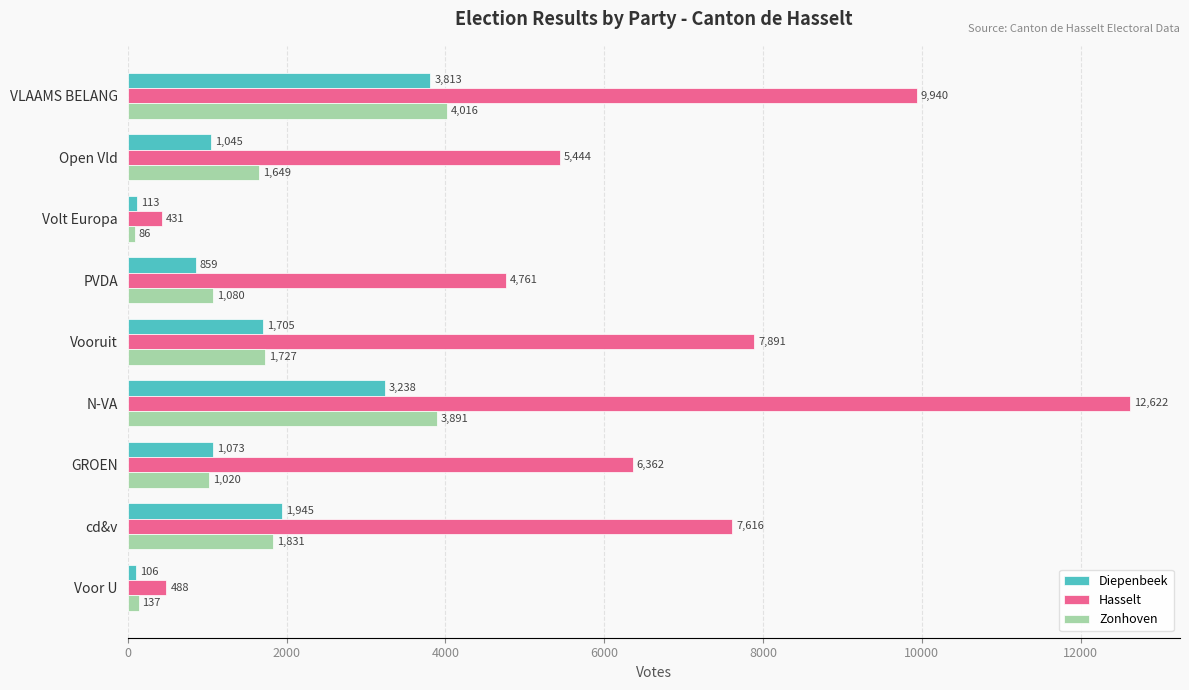

What is the difference between the maximum and second lowest values in the Hasselt series?

12134